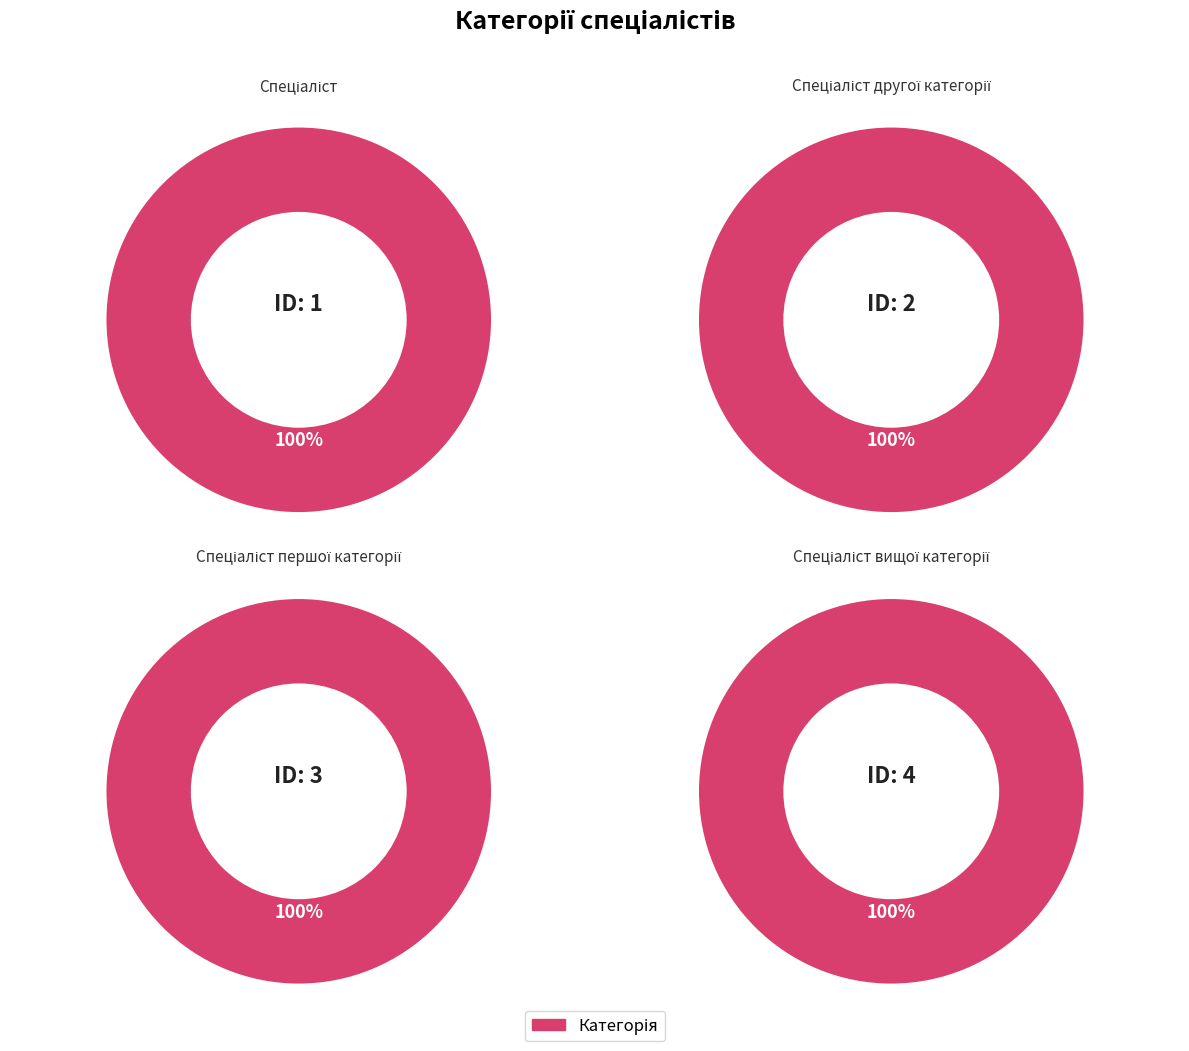

True or false: Спеціаліст вищої категорії accounts for 50% of the total.

False